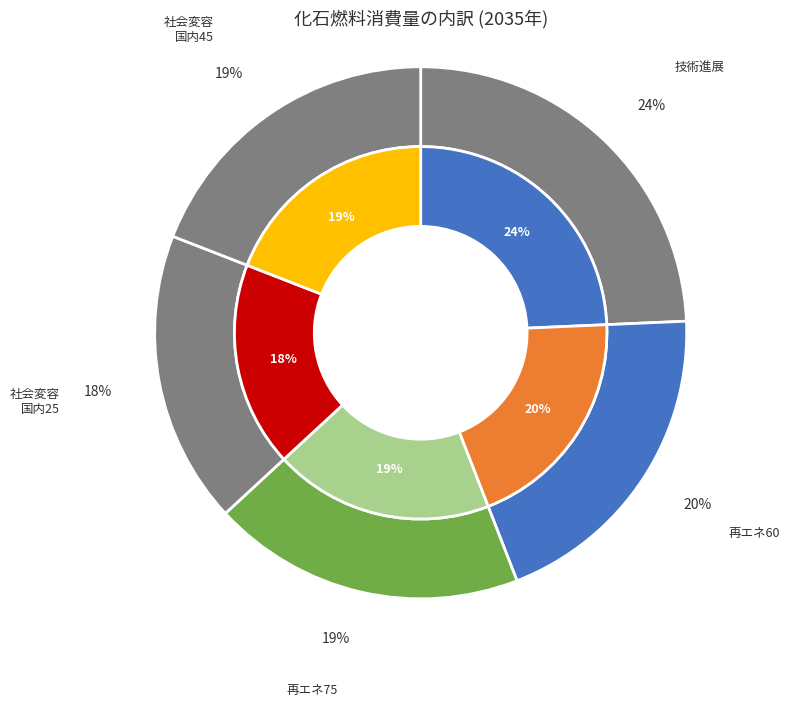

Is it true that 技術進展 is 15% of the pie?

False